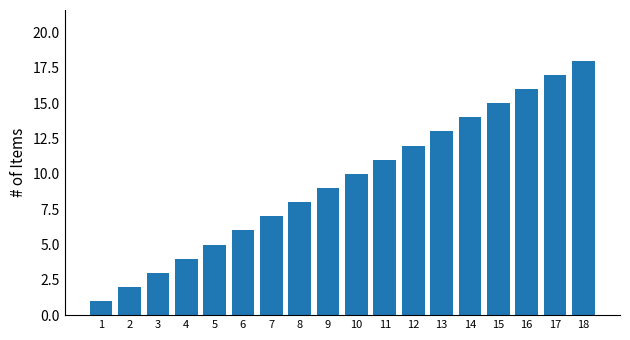

Rank the categories by value from highest to lowest.

18, 17, 16, 15, 14, 13, 12, 11, 10, 9, 8, 7, 6, 5, 4, 3, 2, 1